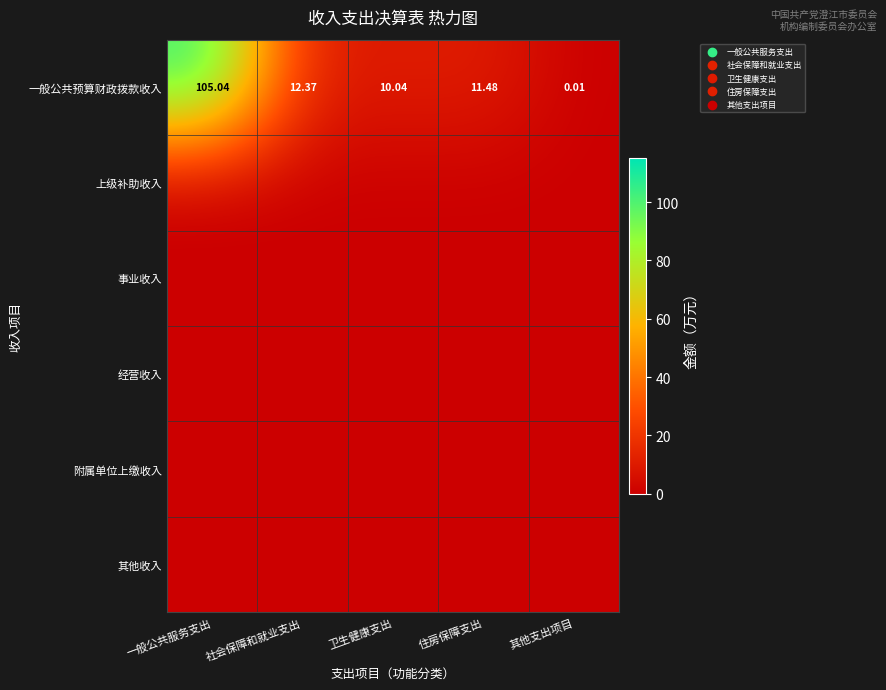

Where is 附属单位上缴收入 nearest to the value 0?

一般公共服务支出